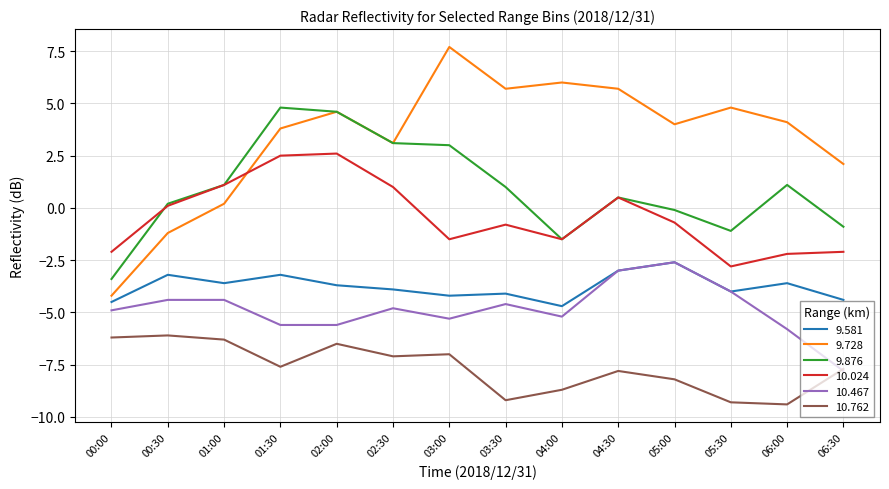

Does the chart have visible grid lines?

Yes